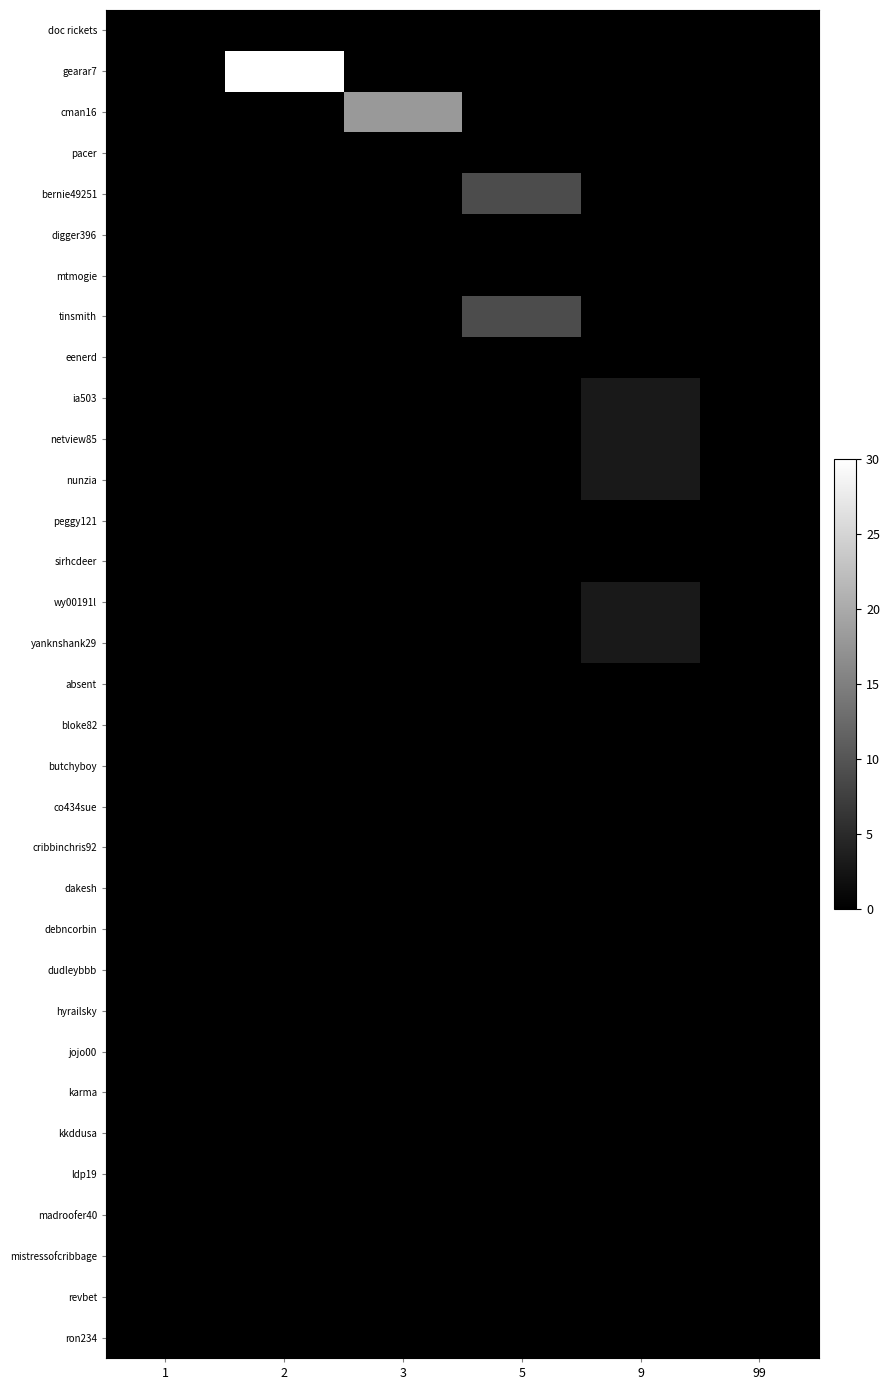

What is the maximum value shown in the chart?

30